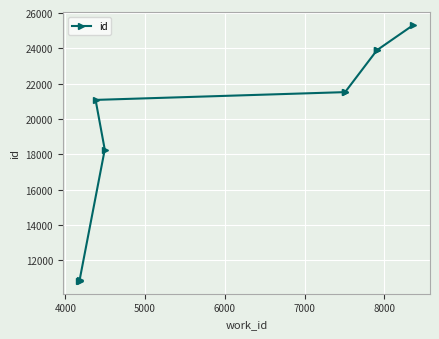

Reading left to right, list all the values displayed in this chart.

10839	10840	10868	18273	21084	21524	21531	23891	23894	25322